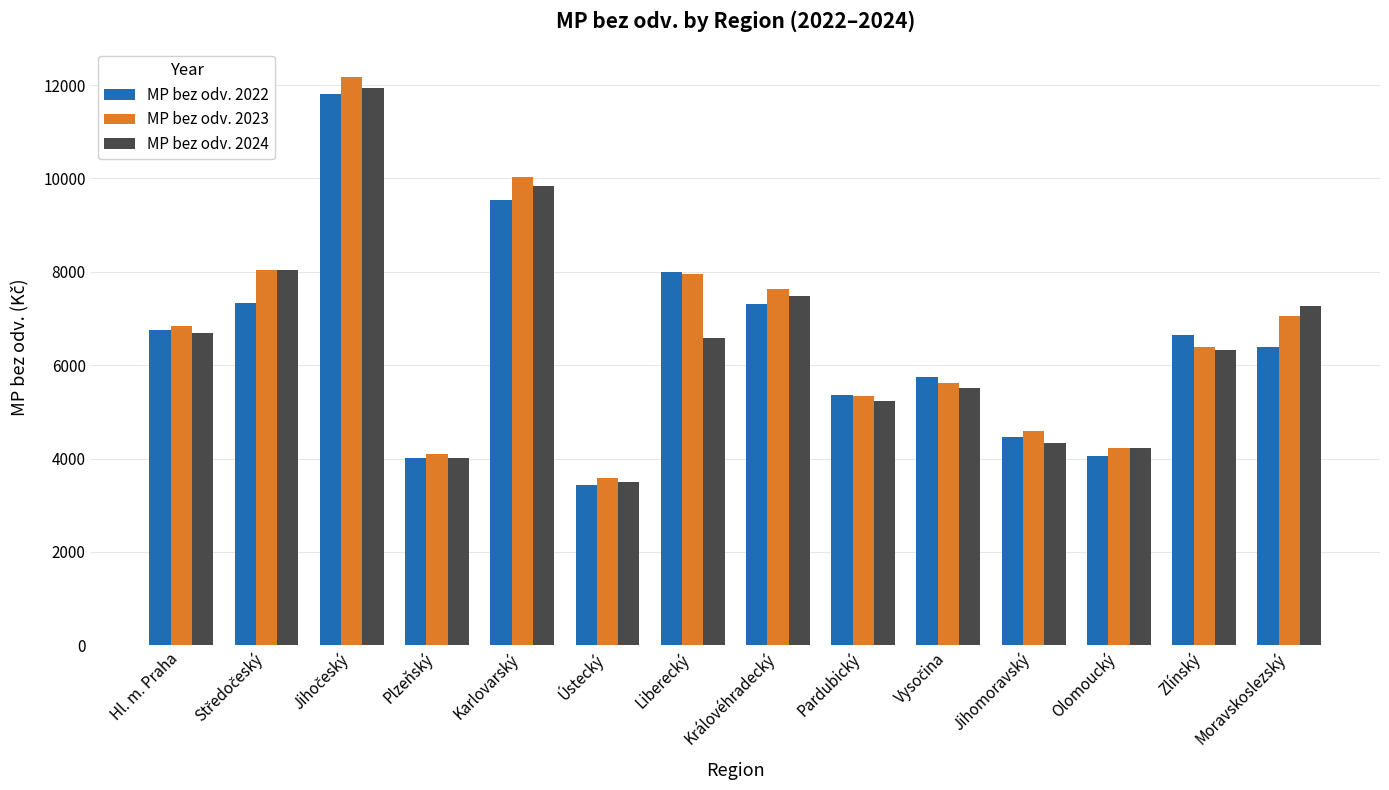

Where does the MP bez odv. 2024 series first go above 6589?

Hl. m. Praha